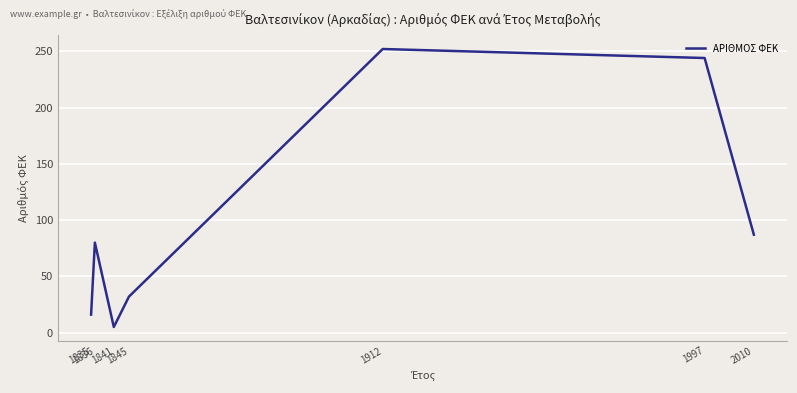

What is the greatest value displayed?

252